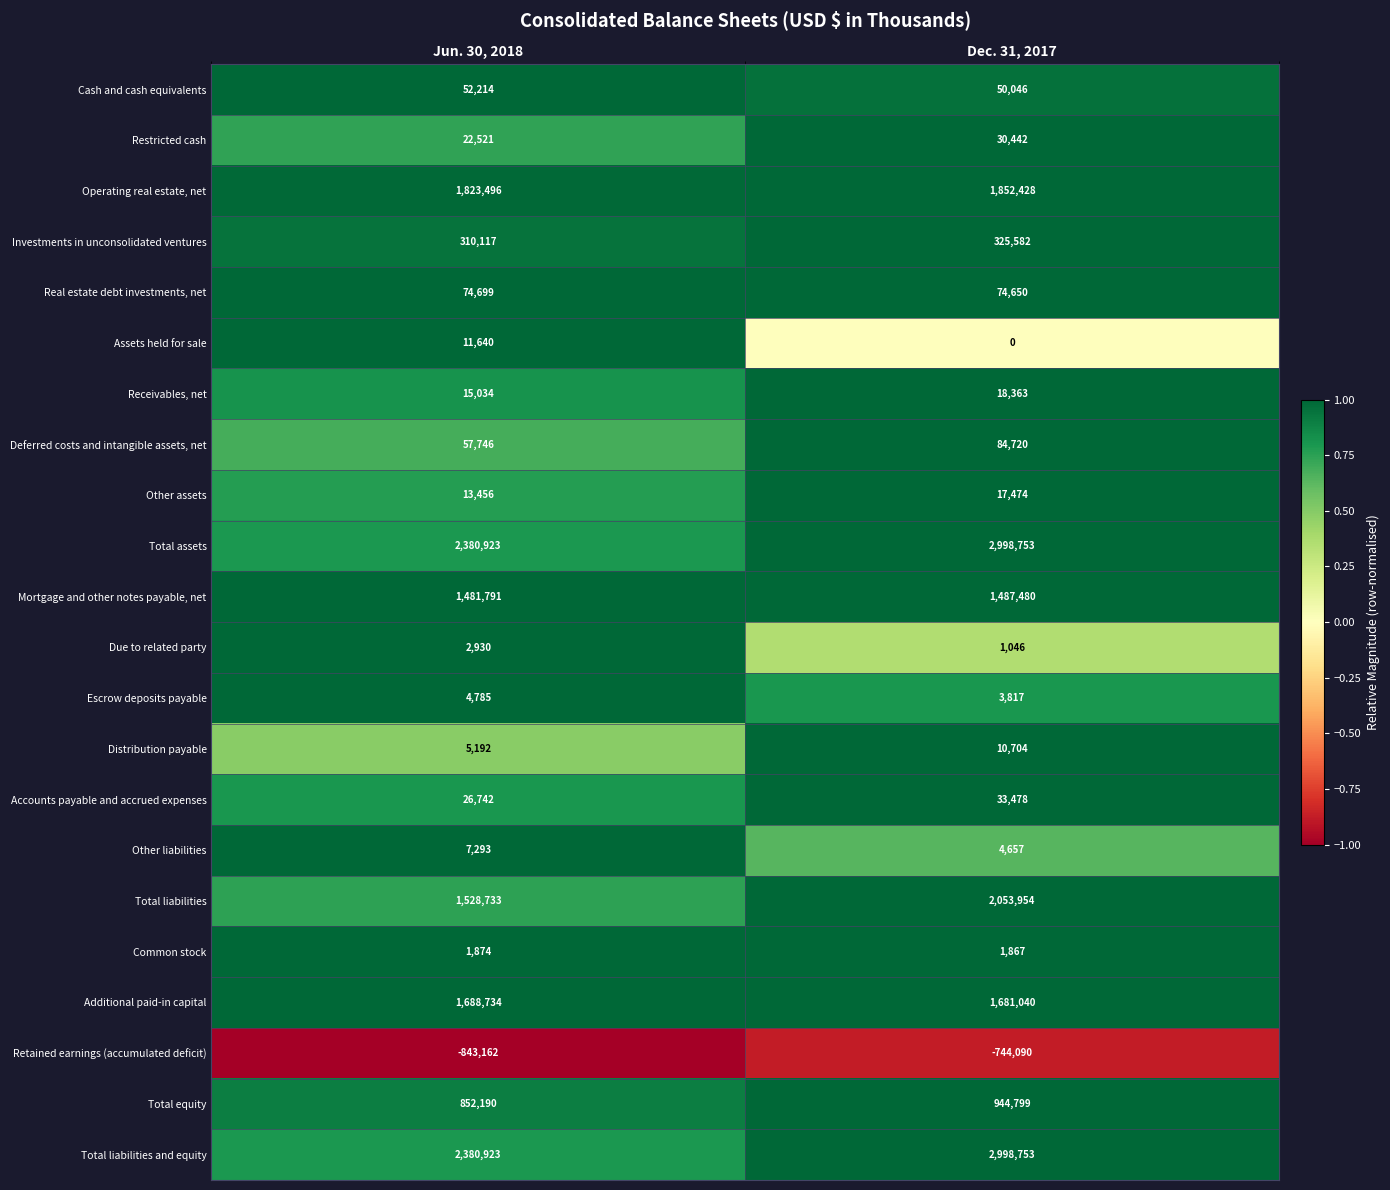

Where is Total equity nearest to the value 898494?

Jun. 30, 2018